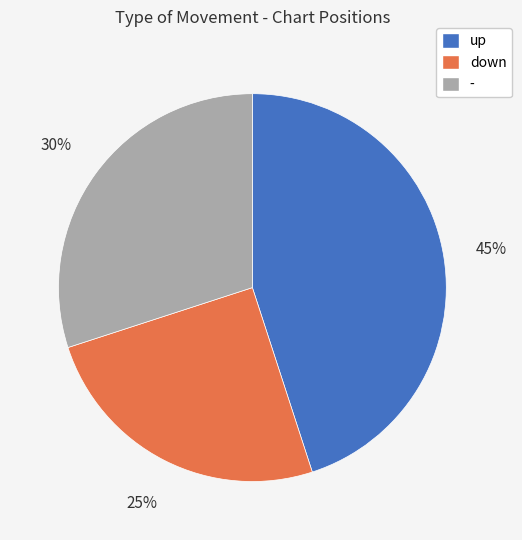

To the nearest percent, what is the average slice percentage?

33%